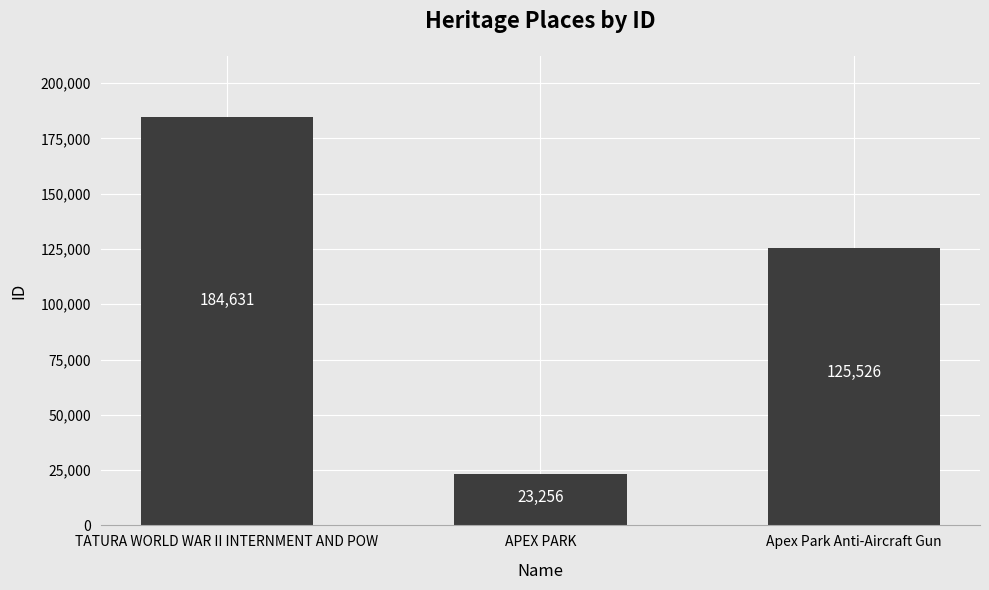

What is the ratio of the value at Apex Park Anti-Aircraft Gun to the value at TATURA WORLD WAR II INTERNMENT AND POW?

0.7